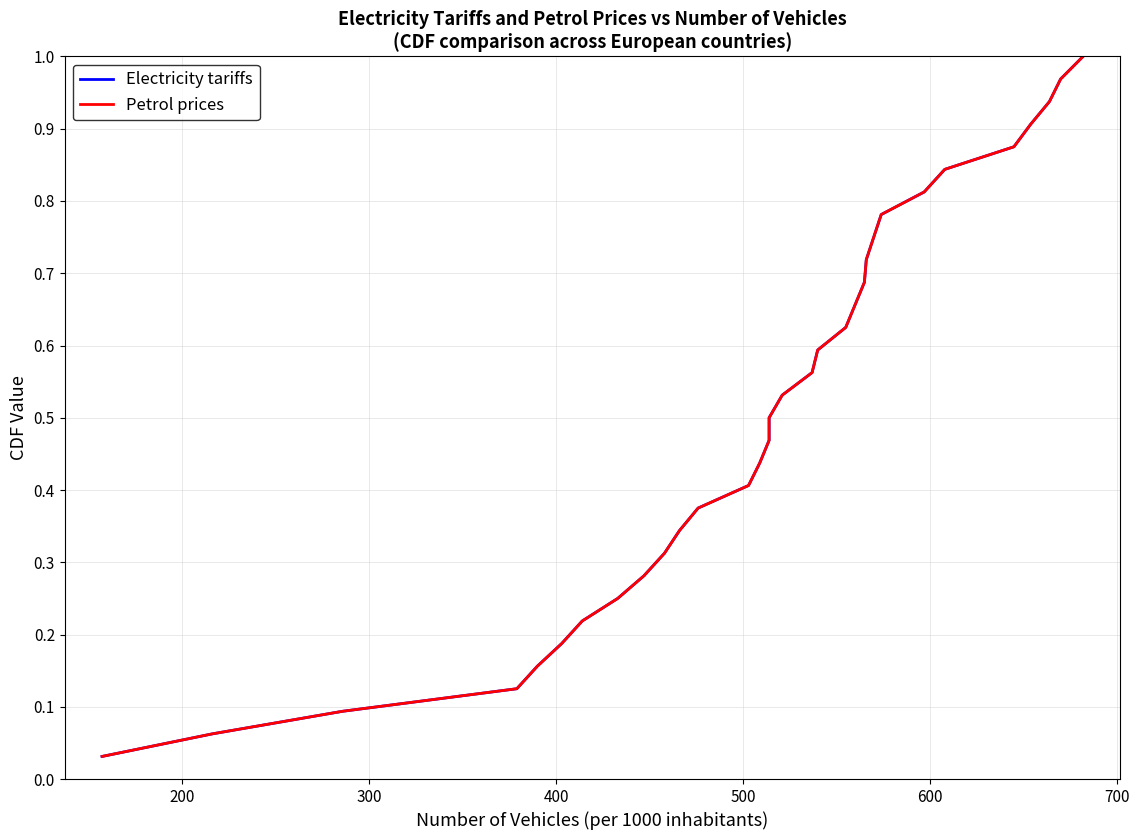

True or false: Petrol prices and Electricity tariffs intersect in this chart.

False